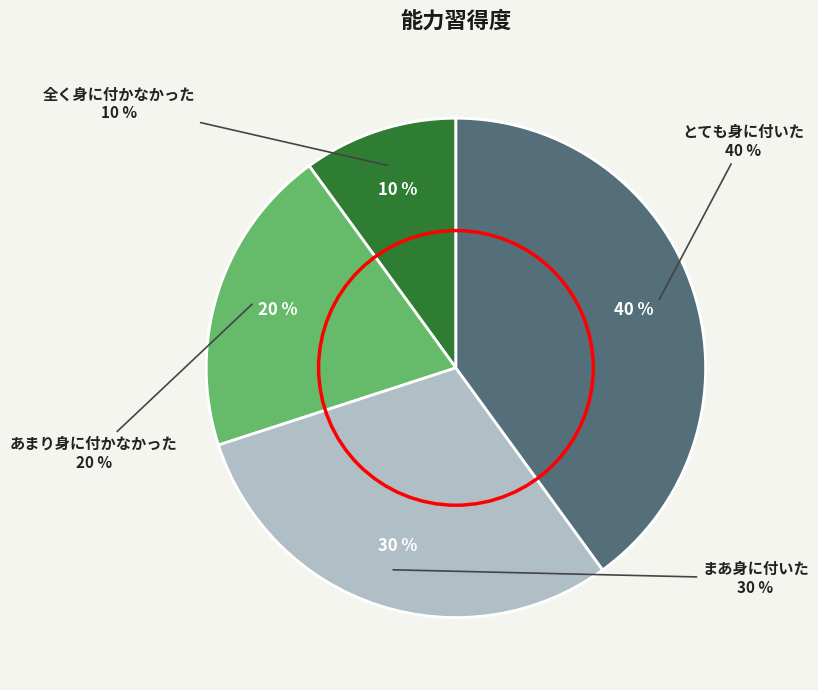

Which category has the biggest portion of the pie?

とても身に付いた